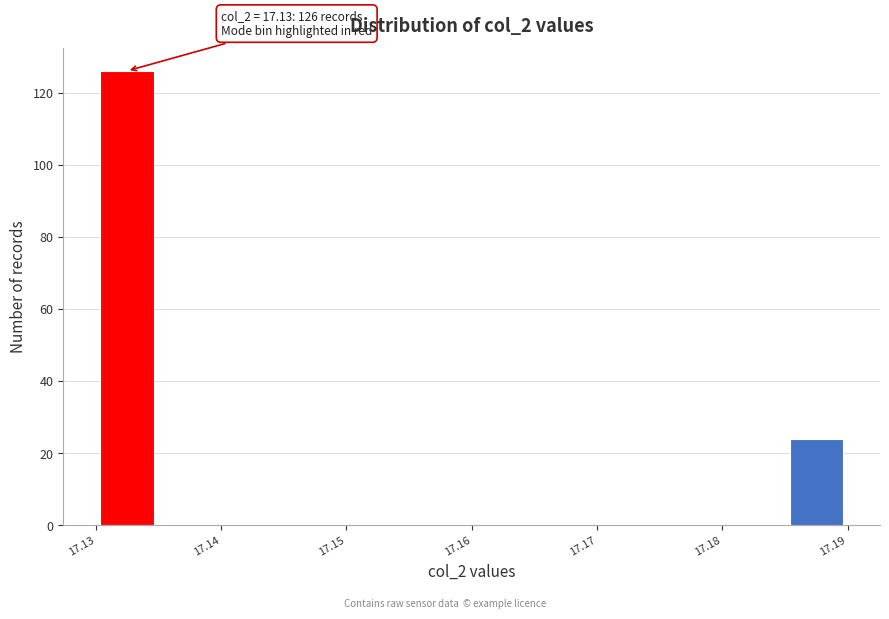

Over which range of the x-axis is the bar tallest?

17.130 to 17.135